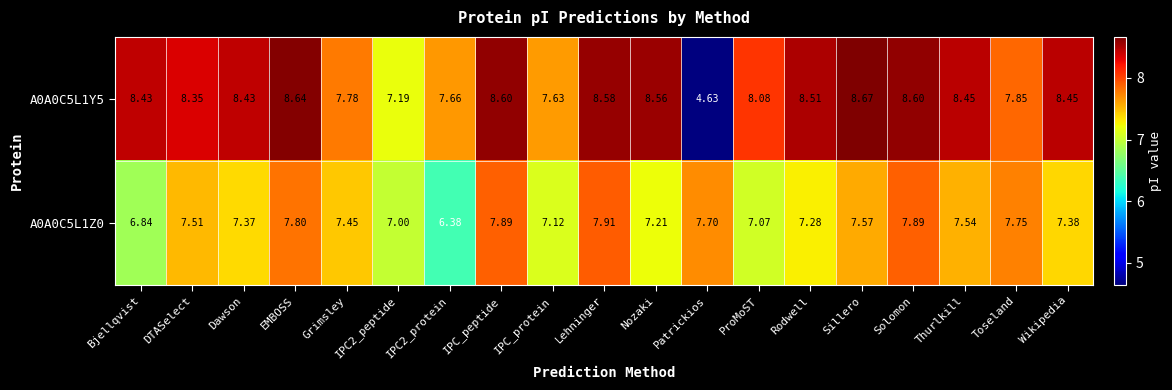

How many data points does each series have?

19